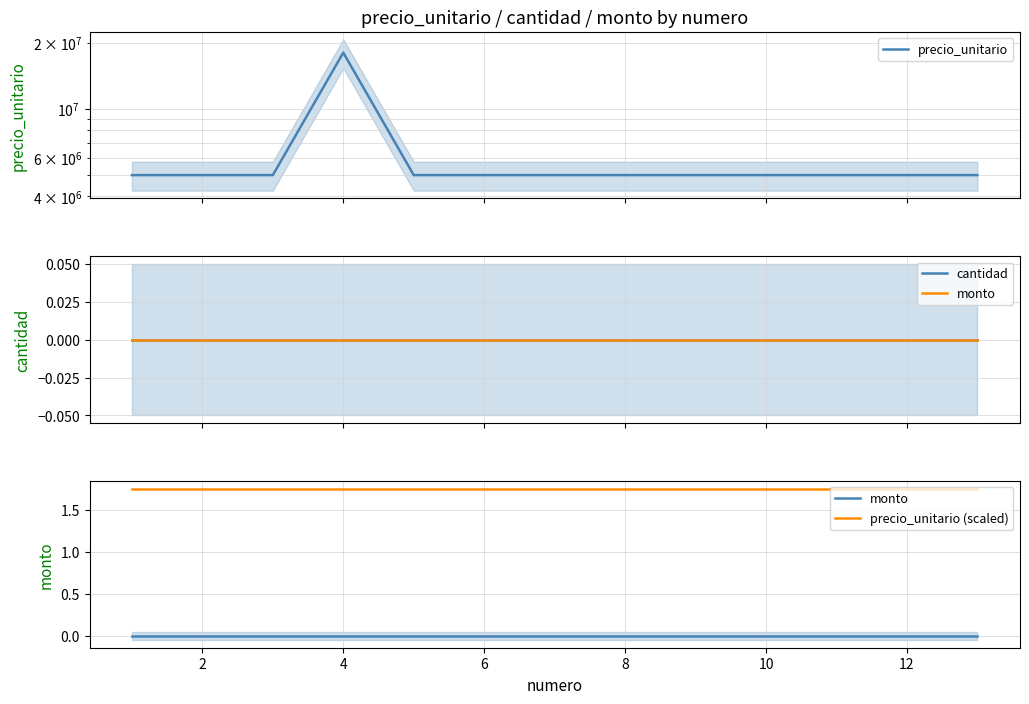

What is the label of the 3rd point from the right?

10